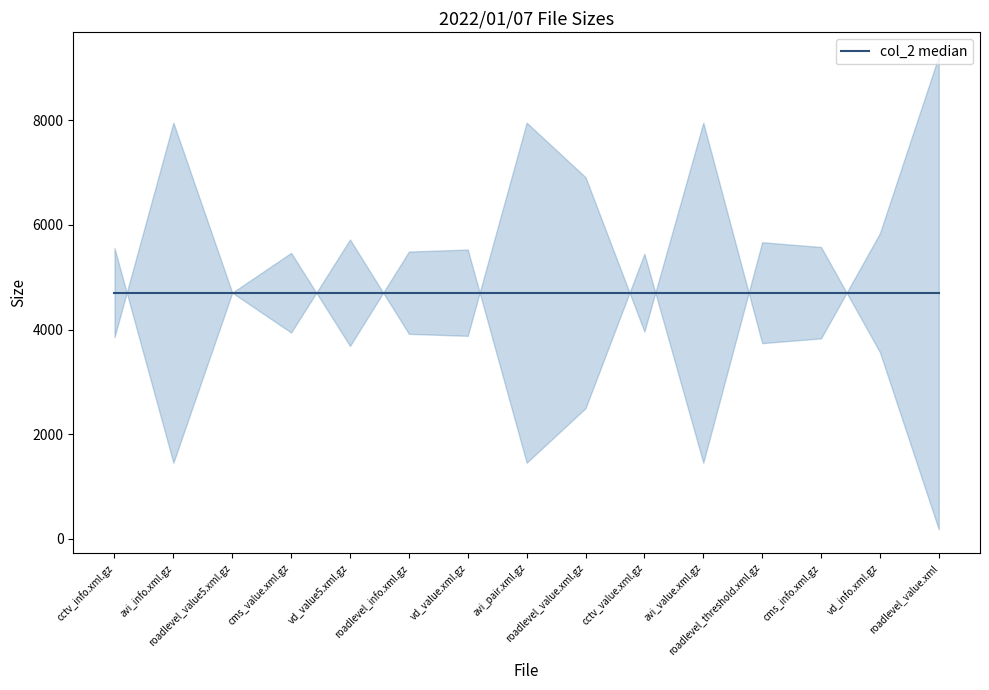

Reading left to right, list all the values displayed in this chart.

5558	1453	4705	5467	3687	5492	5530	1453	2496	5449	1453	5670	5579	3568	178